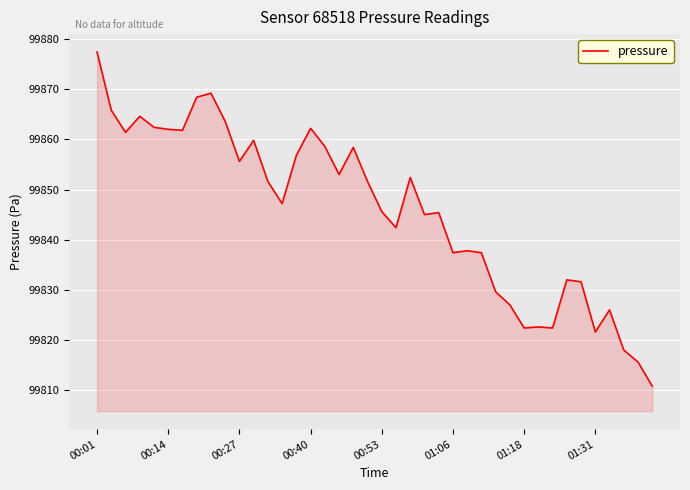

What is the smallest value displayed?

99810.8